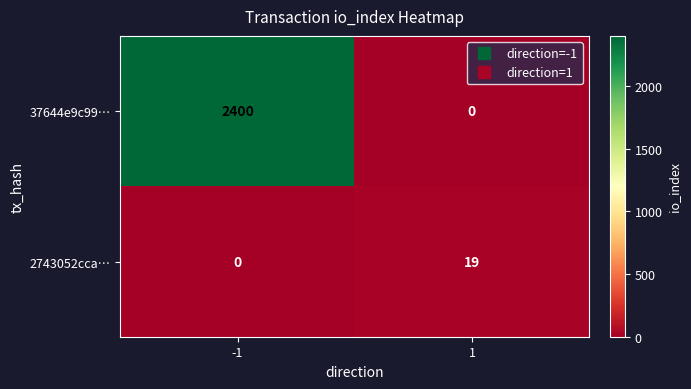

At which category does the chart reach its peak across all series?

-1